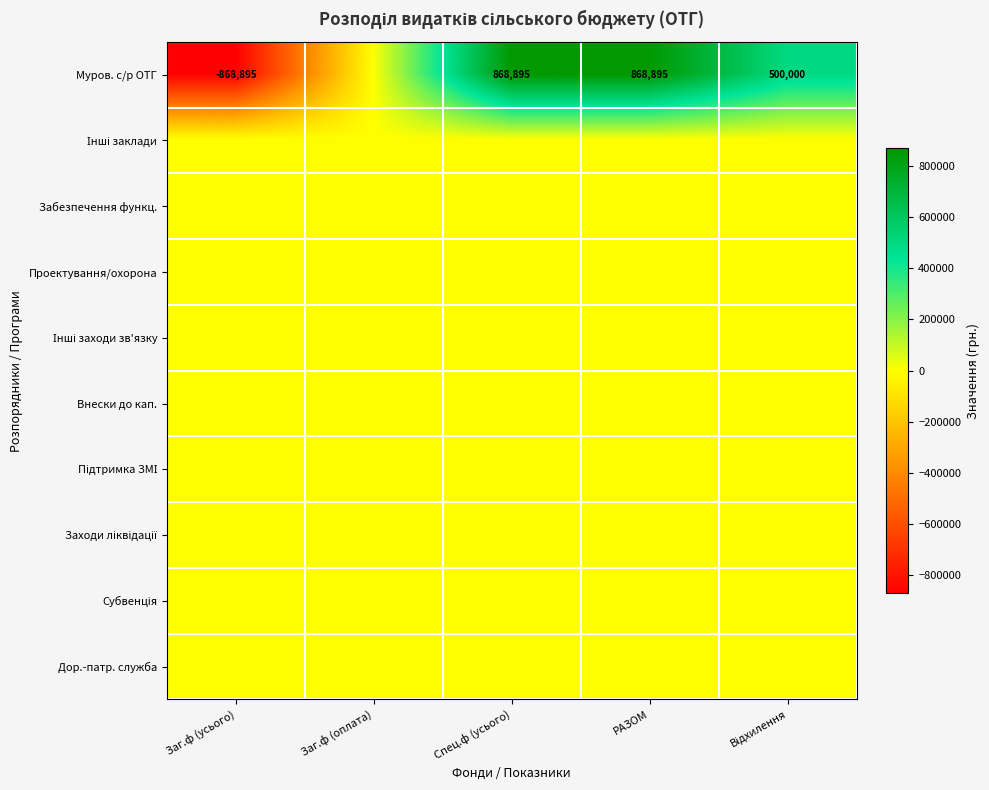

What is the maximum value shown in the chart?

868895